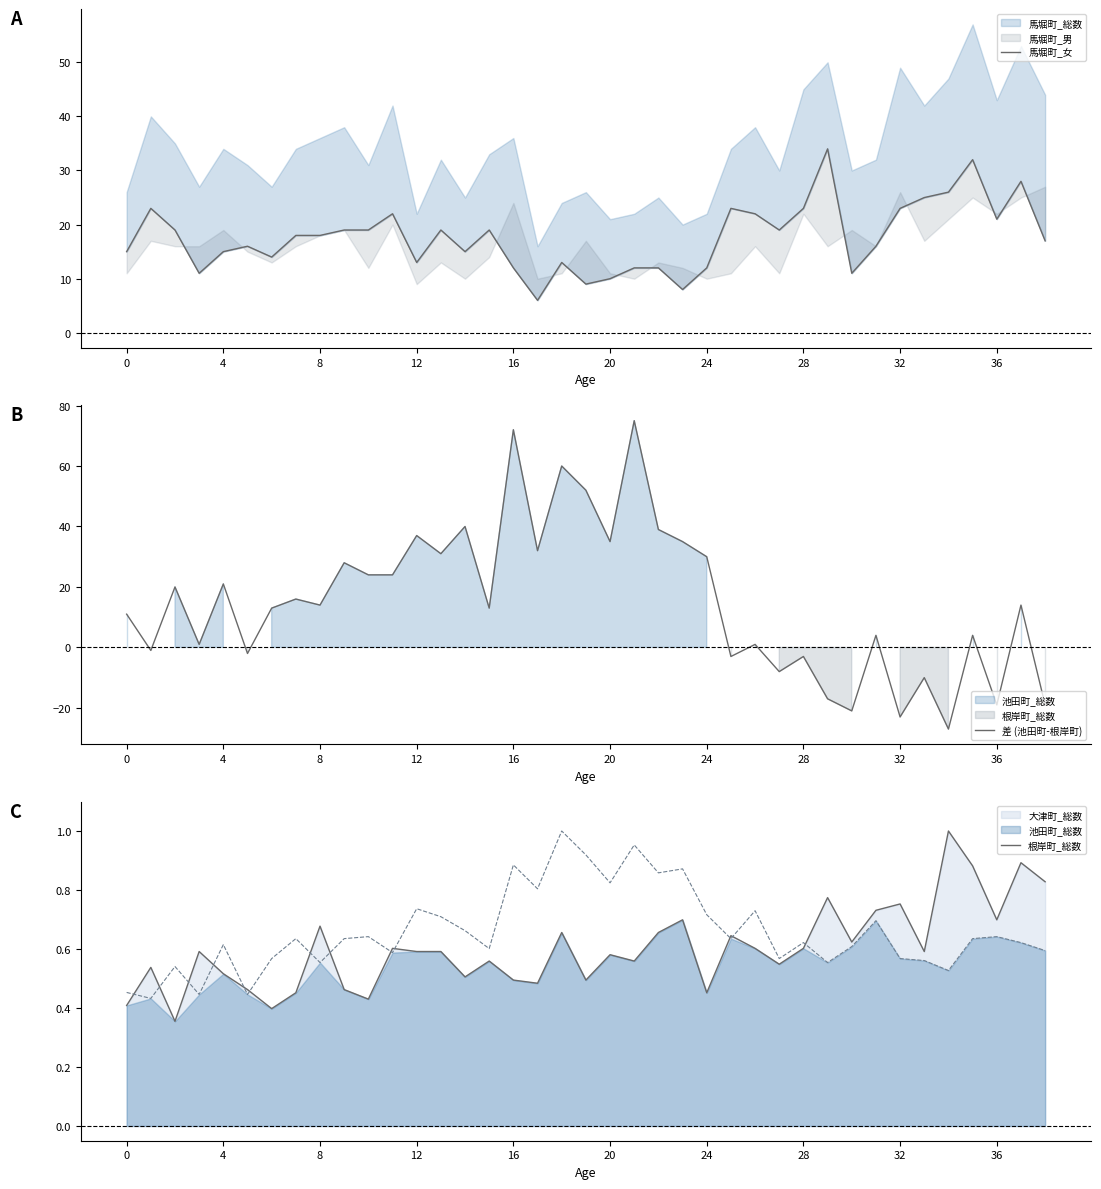

What is the label of the 31st point from the left?

30